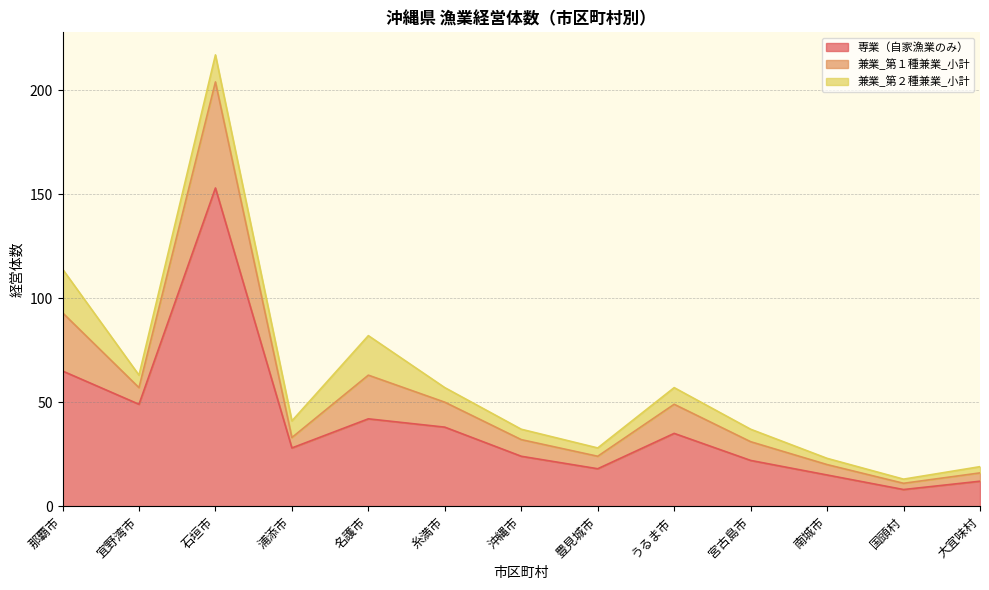

What is the smallest value displayed?

8